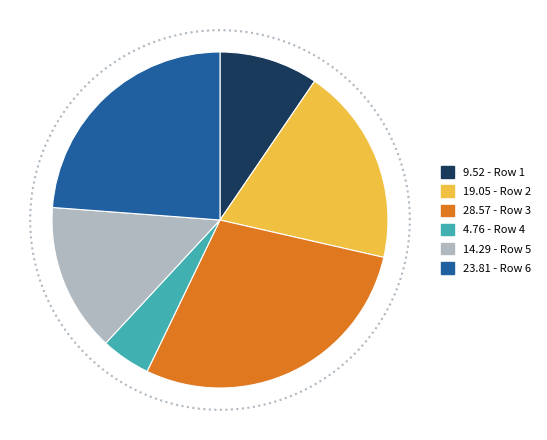

How many slices are in this pie chart?

6